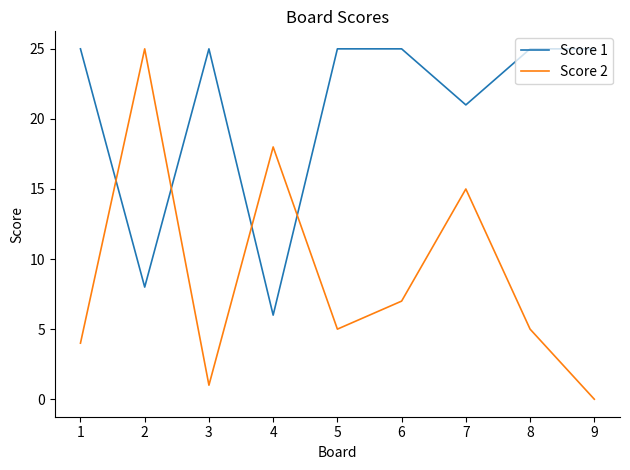

What is the average value of the Score 1 series?

21